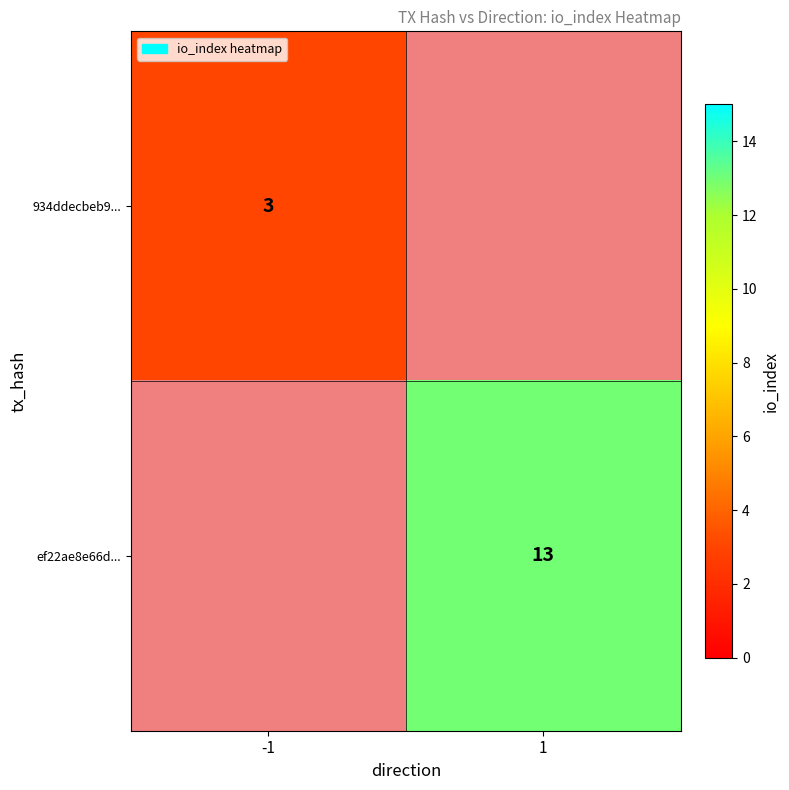

Which has a higher value, -1 or 1?

1